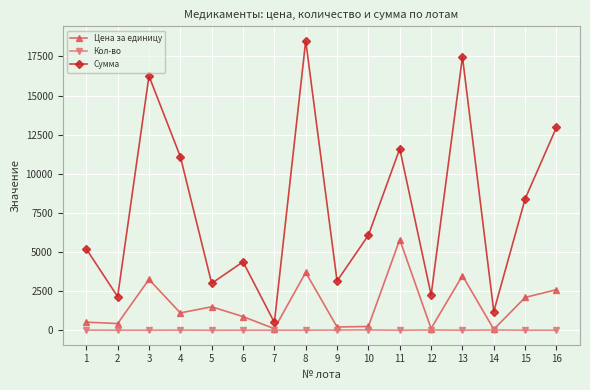

What are all the series names shown in the legend?

Цена за единицу, Кол-во, Сумма